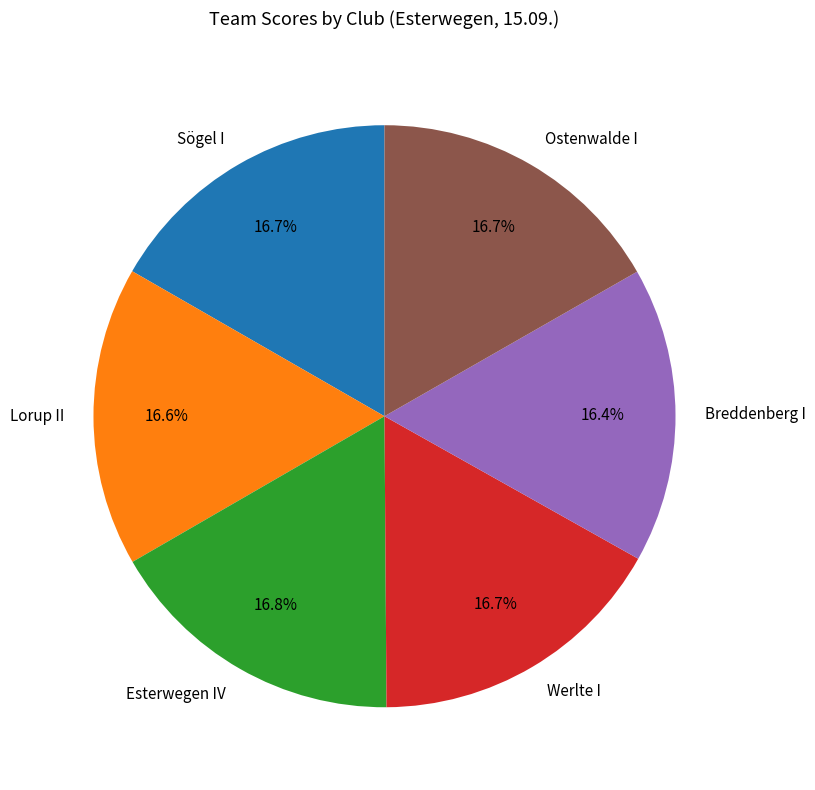

Is Esterwegen IV the majority of the pie?

No